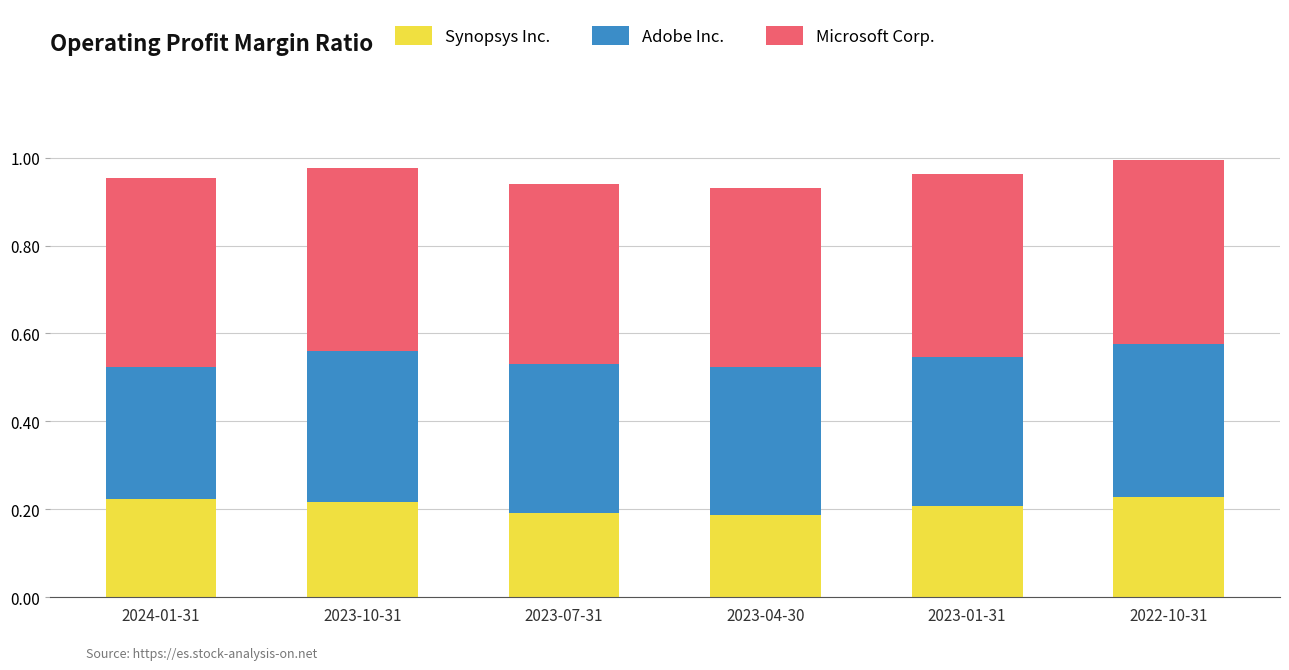

Count the Synopsys Inc. values in the range 0 to 1.

6